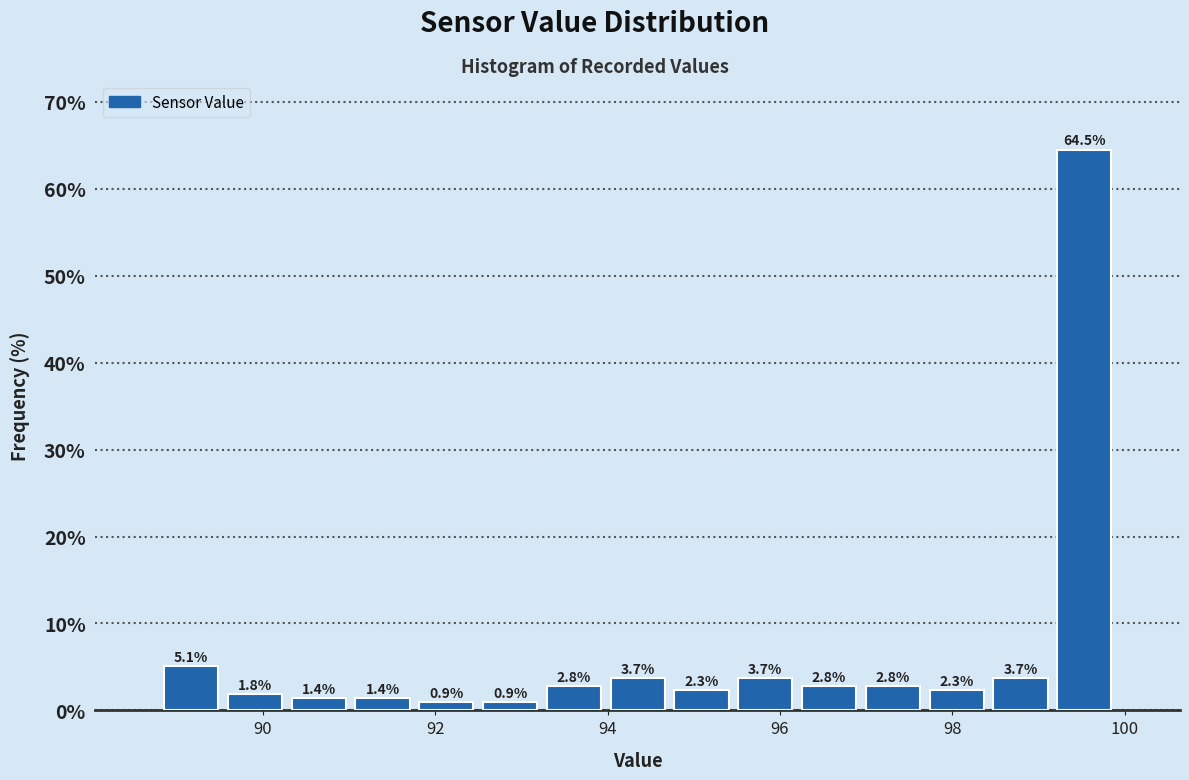

Around what value on the x-axis is the tallest bar? Give the approximate position of its centre, as read against the axis.

99.6